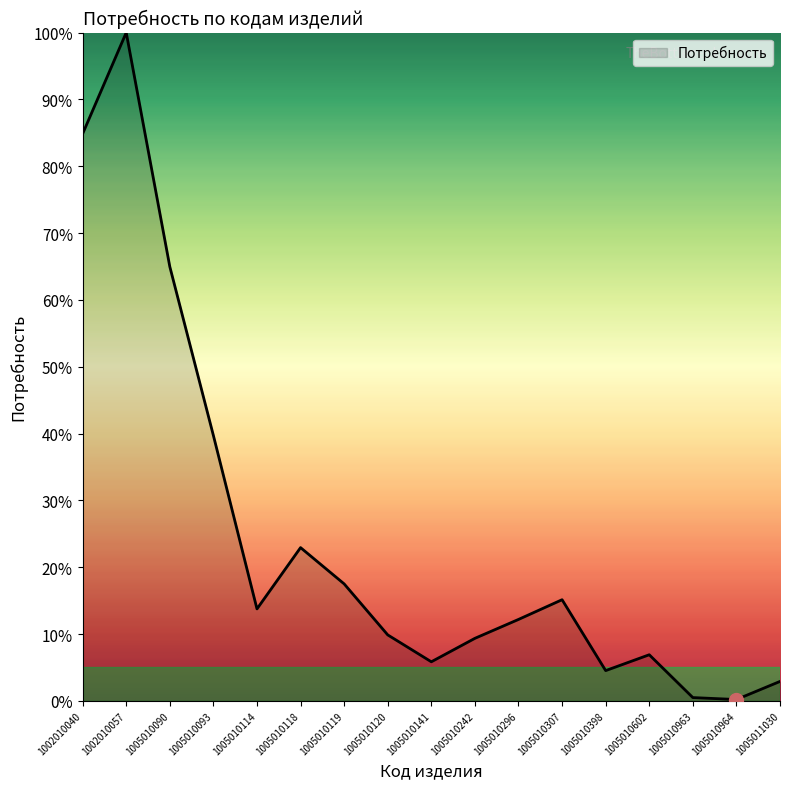

What is the approximate value at 1002010040?

84.9